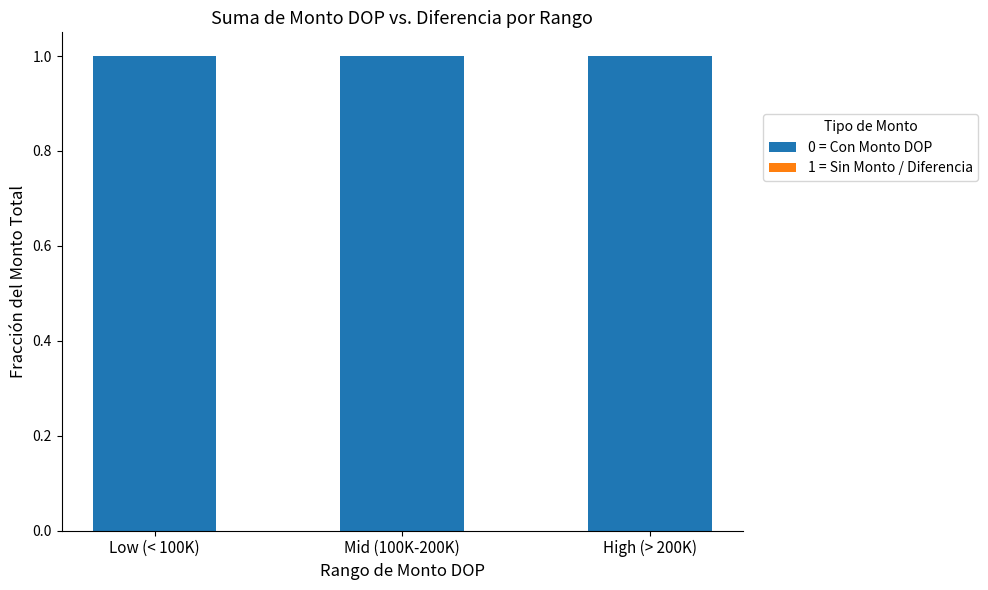

Which series changed the most between Low (< 100K) and Mid (100K-200K)?

0 = Con Monto DOP